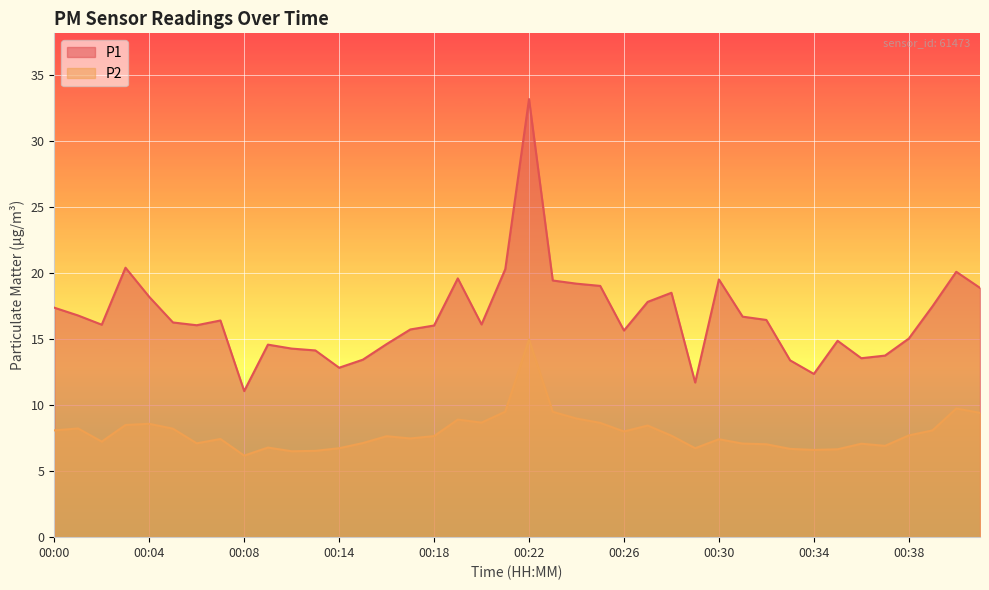

How many interior local peaks does the P2 series have?

11